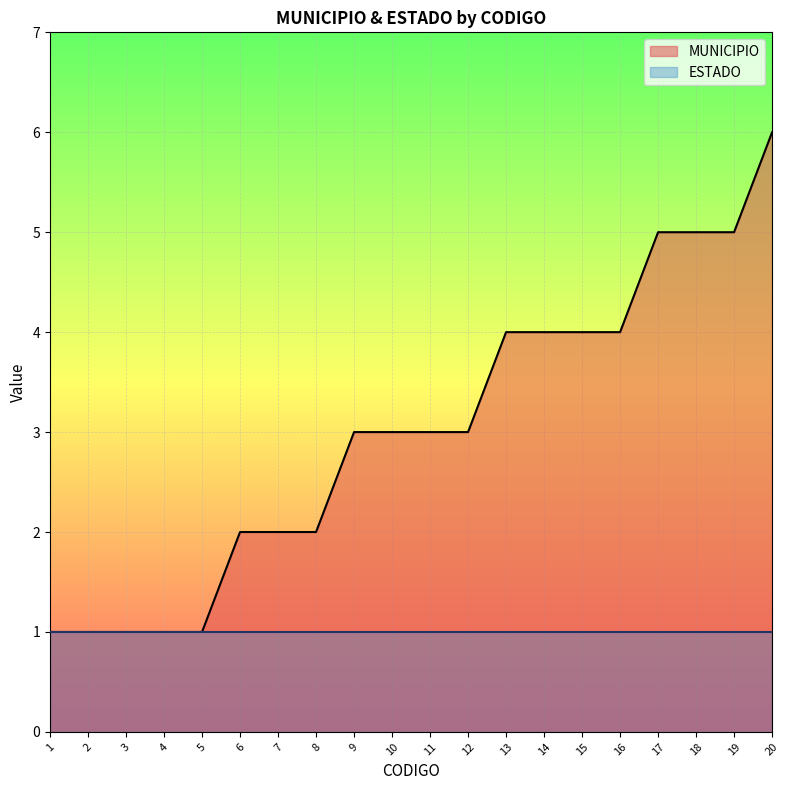

Reading right to left, extract all data points from this chart.

6	5	5	5	4	4	4	4	3	3	3	3	2	2	2	1	1	1	1	1